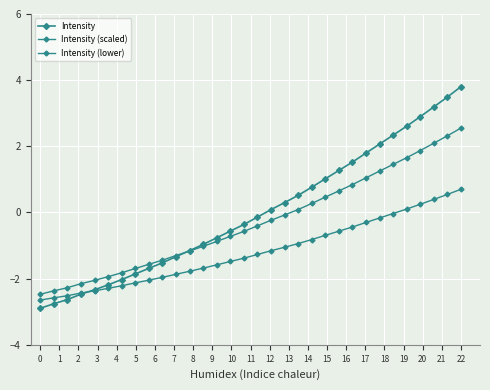

How many categories are shown in the chart?

32